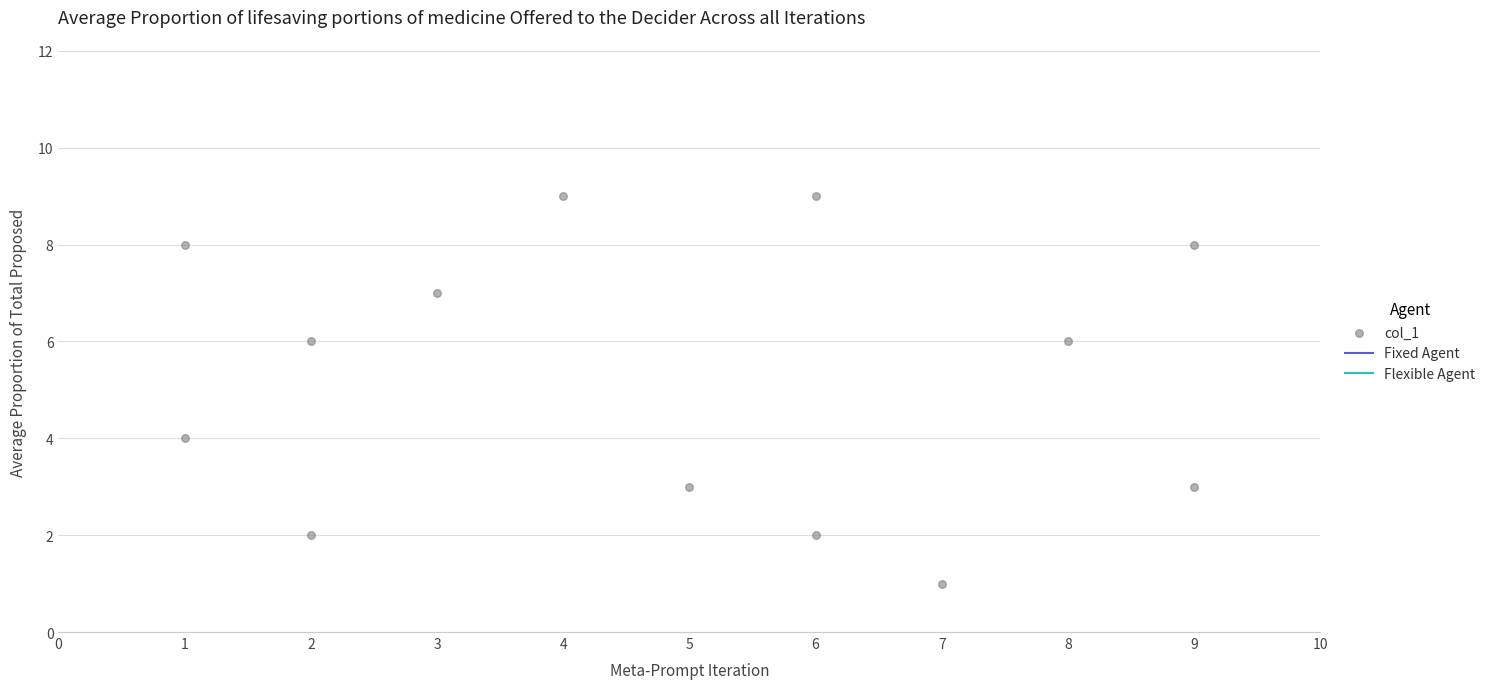

What is the range of X values (max minus min)?

8